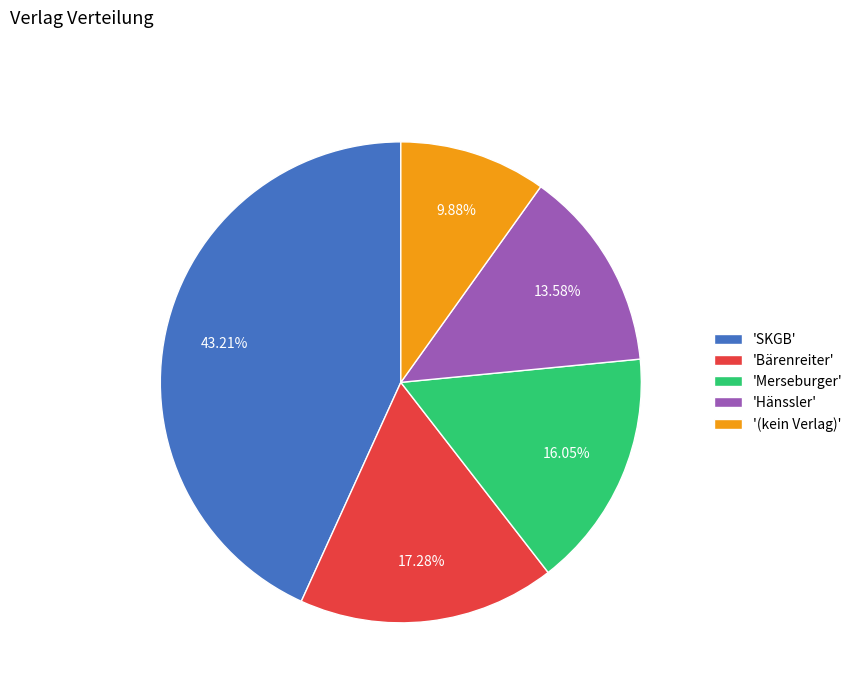

Is the sum of 'Merseburger' and 'SKGB' greater than half?

Yes